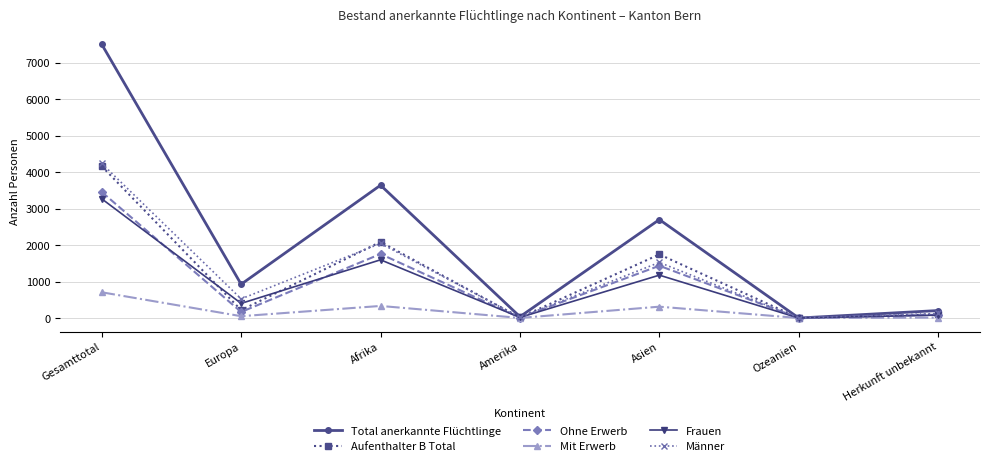

Is it true that Frauen equals 0 at Ozeanien?

True